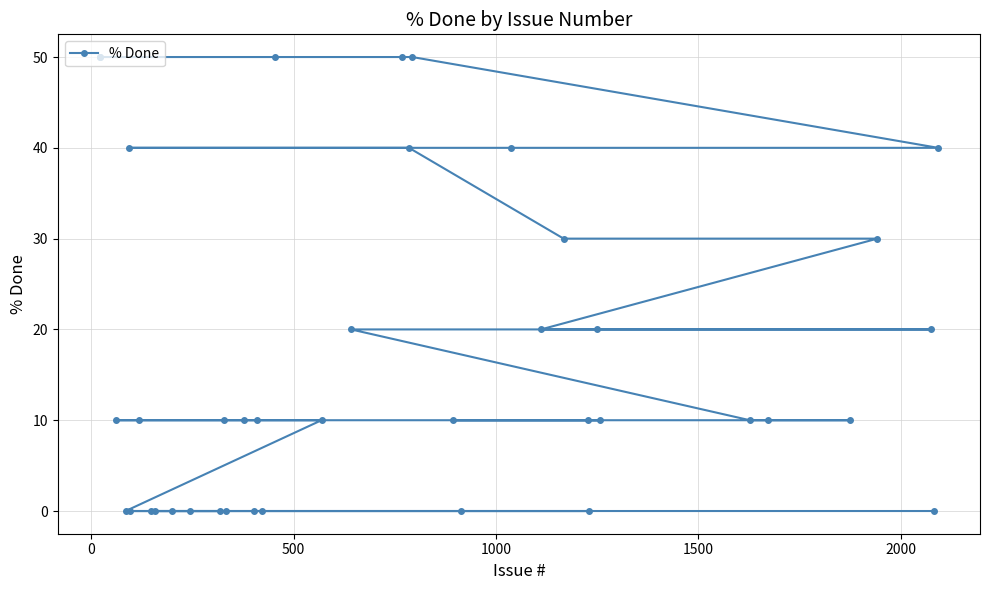

How many data points are above 10?

15